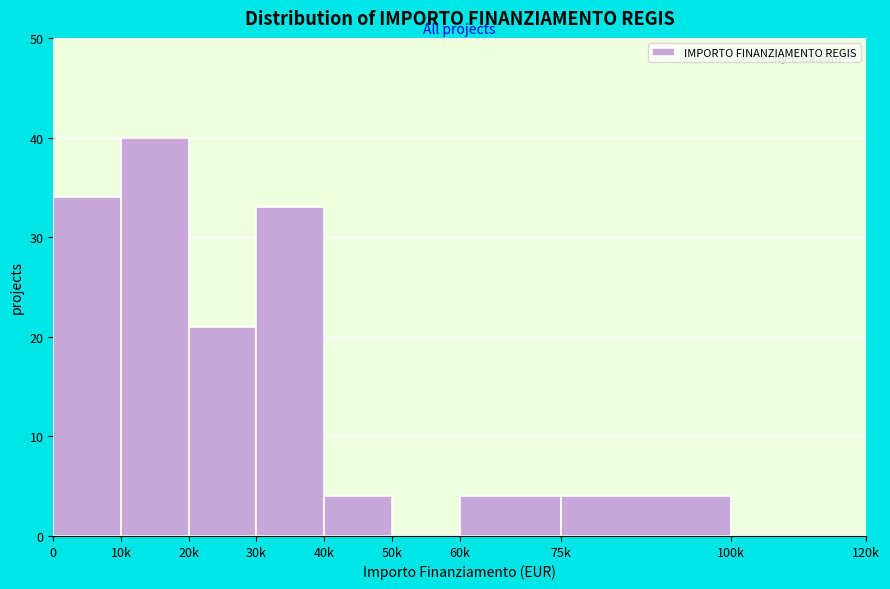

Reading left to right, list all the values displayed in this chart.

0=34	10k=40	20k=21	30k=33	40k=4	50k=0	60k=4	75k=4	100k=0